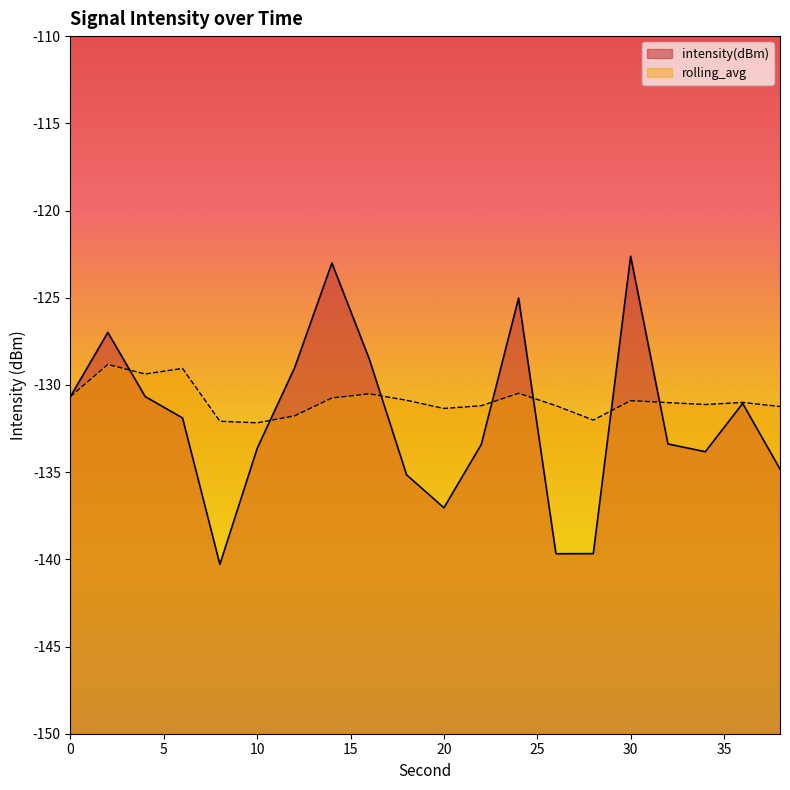

How many data points in rolling_avg are above -131?

9